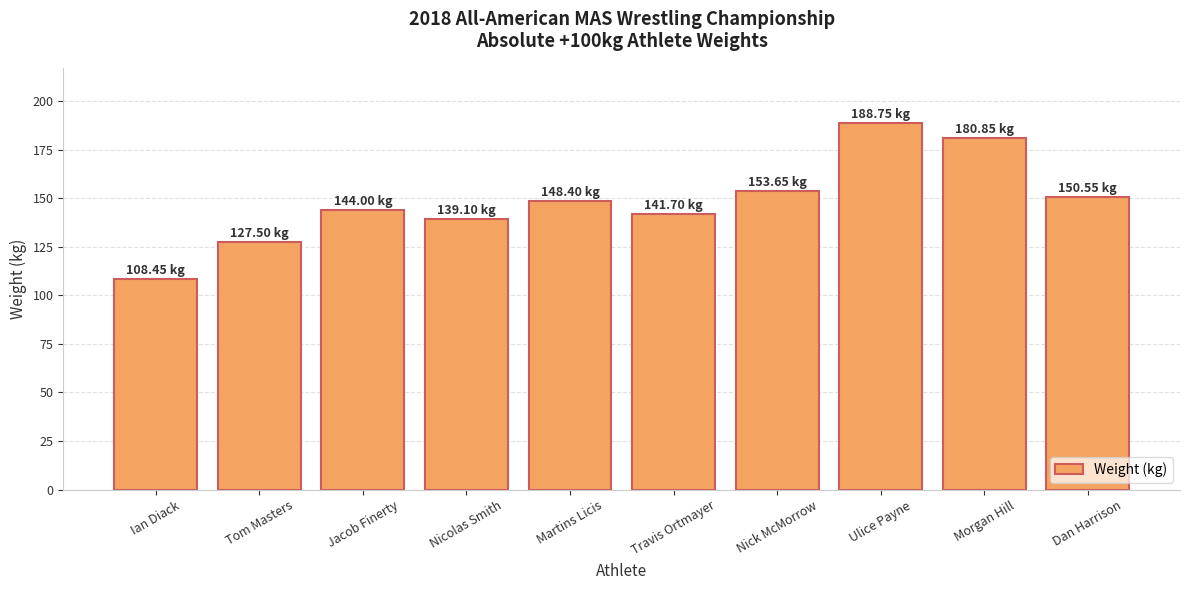

Where does the data first go above 148?

Martins Licis